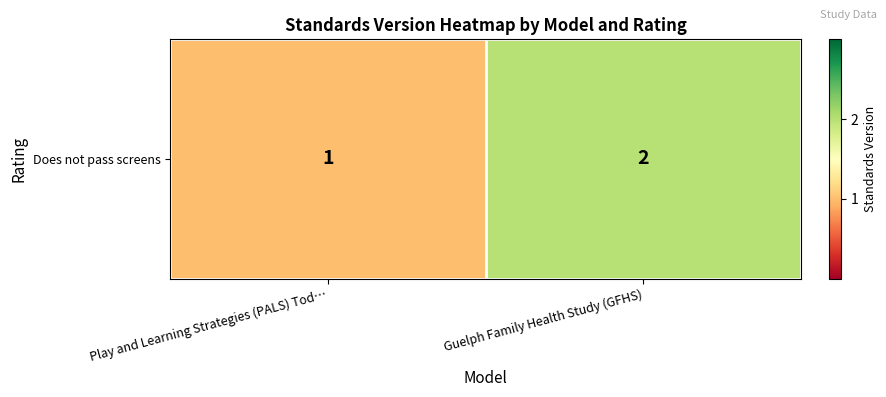

What is the change in value from Play and Learning Strategies (PALS) Tod… to Guelph Family Health Study (GFHS)?

+1